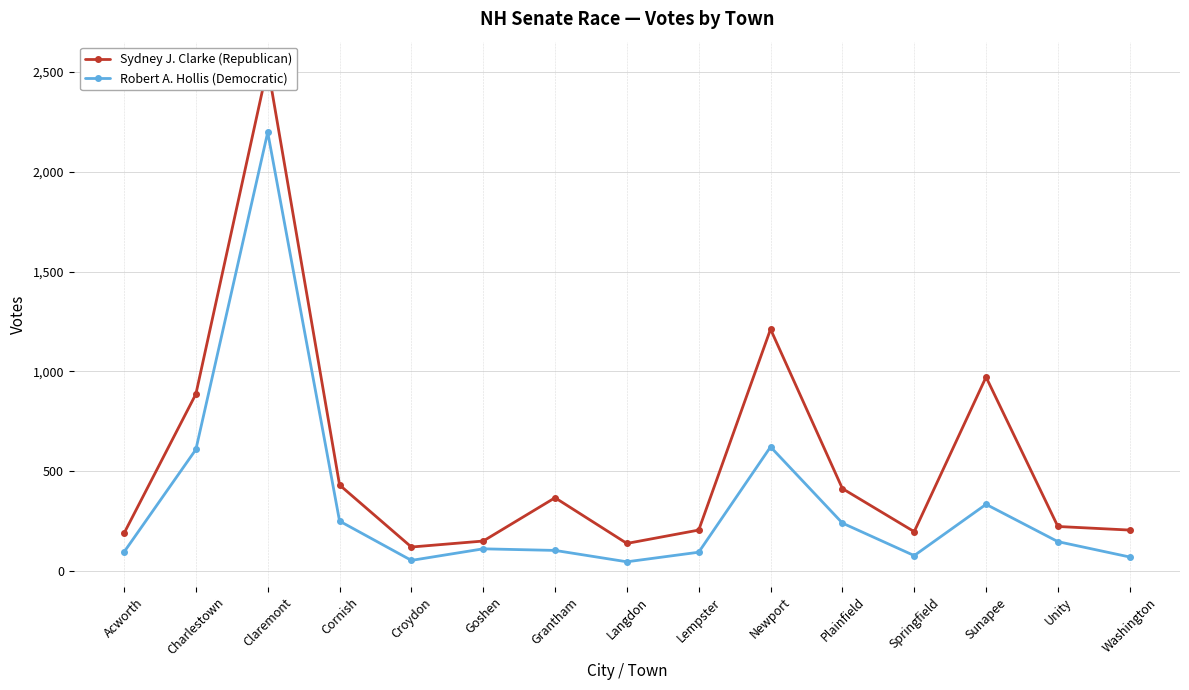

What is the maximum value shown in the chart?

2528